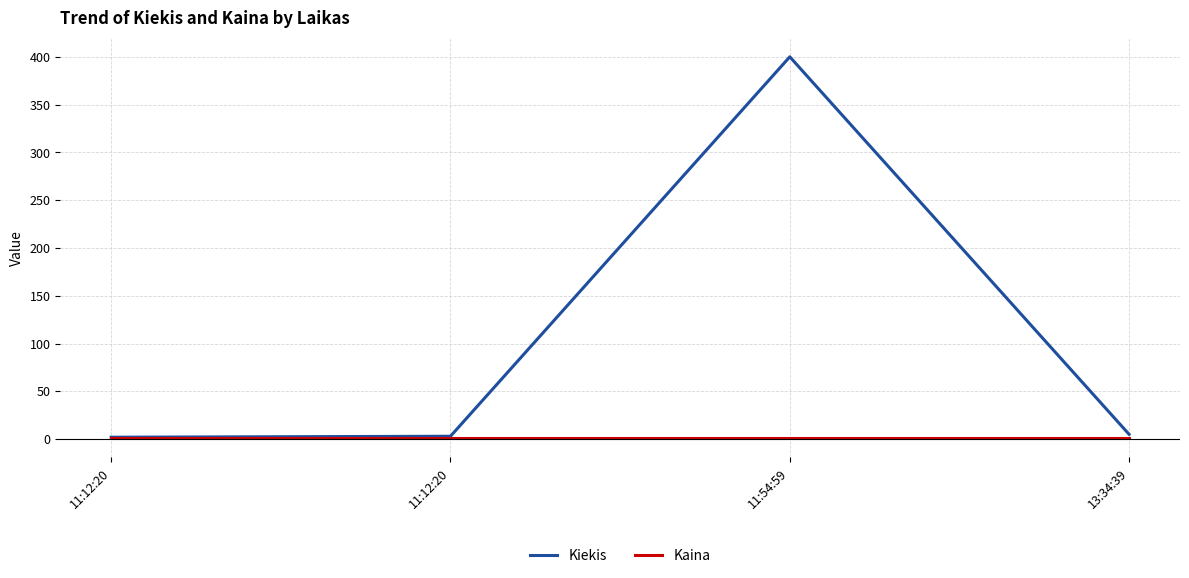

What are all the series names shown in the legend?

Kiekis, Kaina